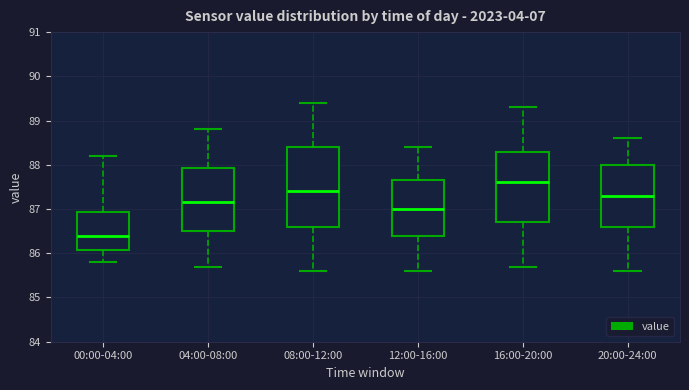

Where does the lower whisker of the box for 04:00-08:00 end on the y-axis? The values are not printed on the chart, so give them approximately, as read against the axis.

85.7